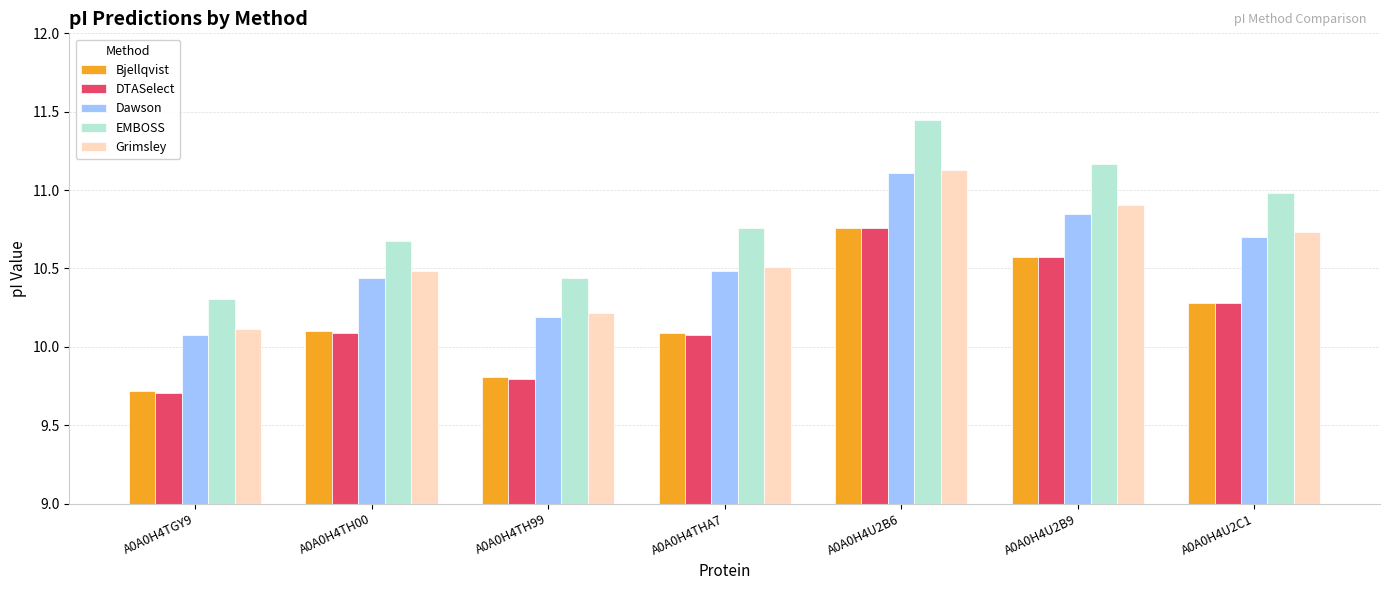

True or false: EMBOSS has a value of 11.0 at A0A0H4U2C1.

True